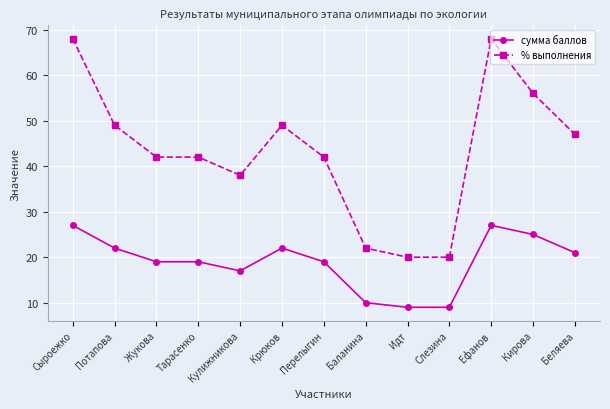

At which label does % выполнения first exceed 42?

Сыроежко